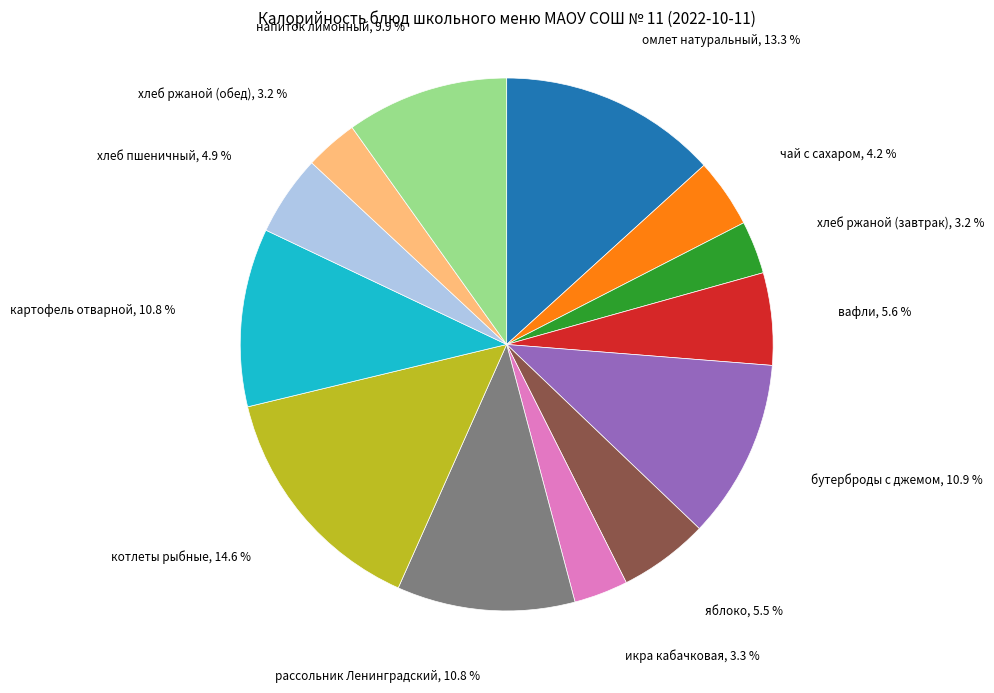

Does any single category account for the majority?

No